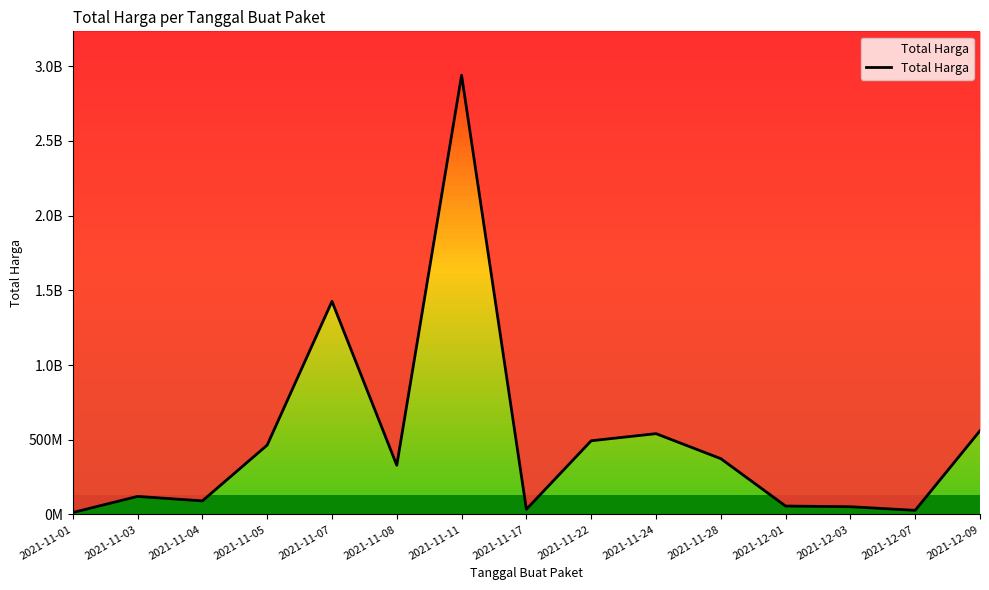

List the labels in order of value, largest first.

2021-11-11, 2021-11-07, 2021-12-09, 2021-11-24, 2021-11-22, 2021-11-05, 2021-11-28, 2021-11-08, 2021-11-03, 2021-11-04, 2021-12-01, 2021-12-03, 2021-11-17, 2021-12-07, 2021-11-01